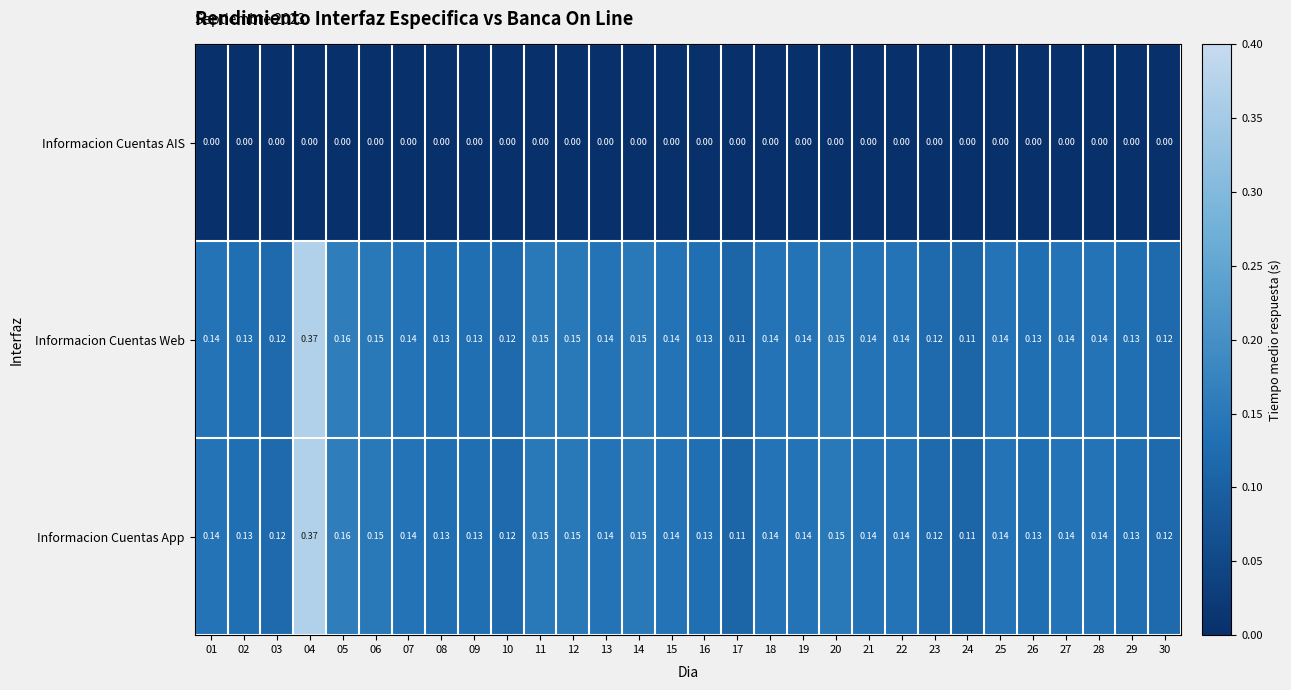

List the series in order of their peak value, lowest first.

Informacion Cuentas AIS, Informacion Cuentas Web, Informacion Cuentas App